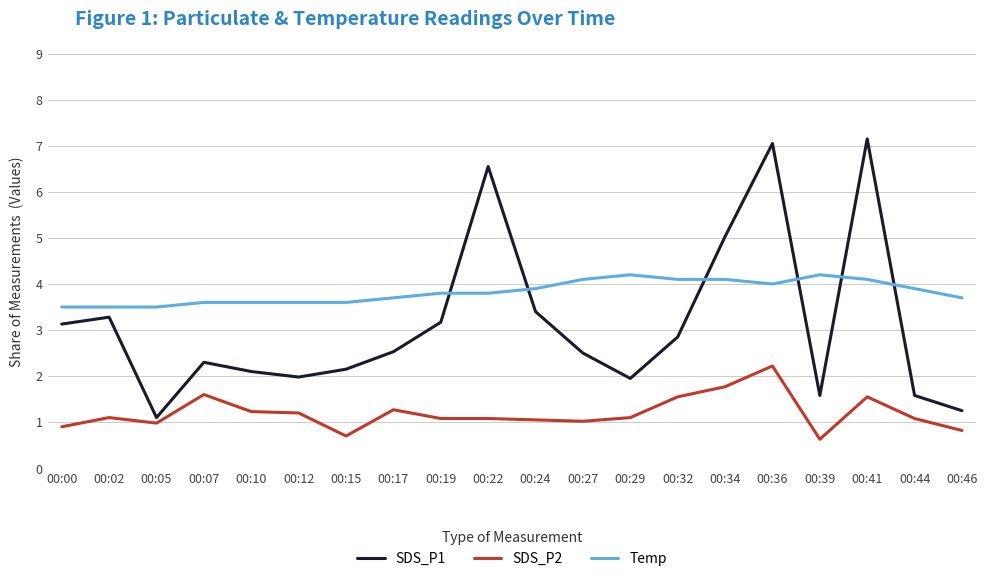

At which category is the sum across all series the highest?

00:36